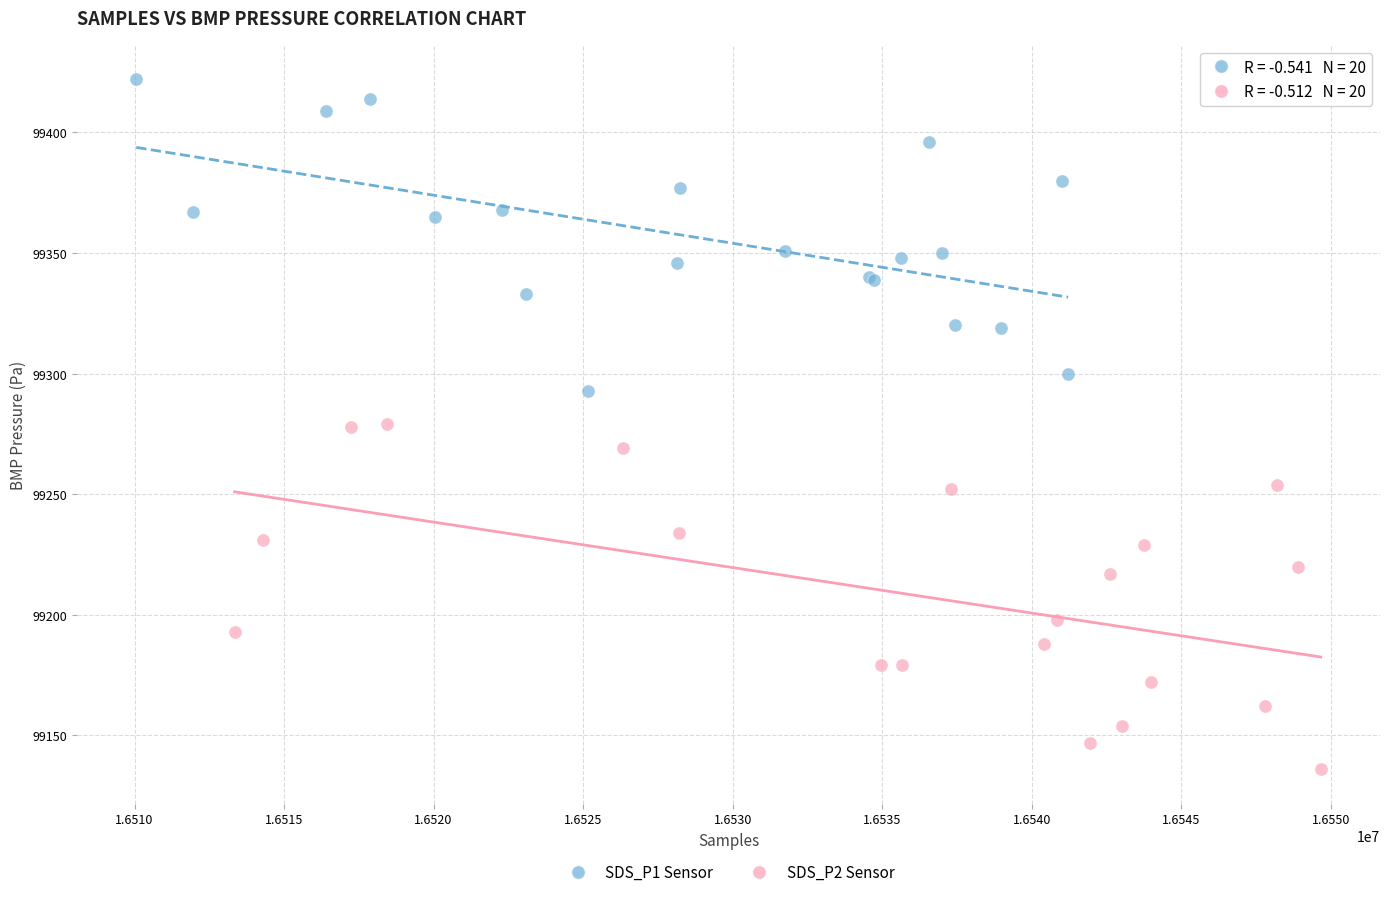

Which series contains the lowest Y value?

SDS_P2 Sensor